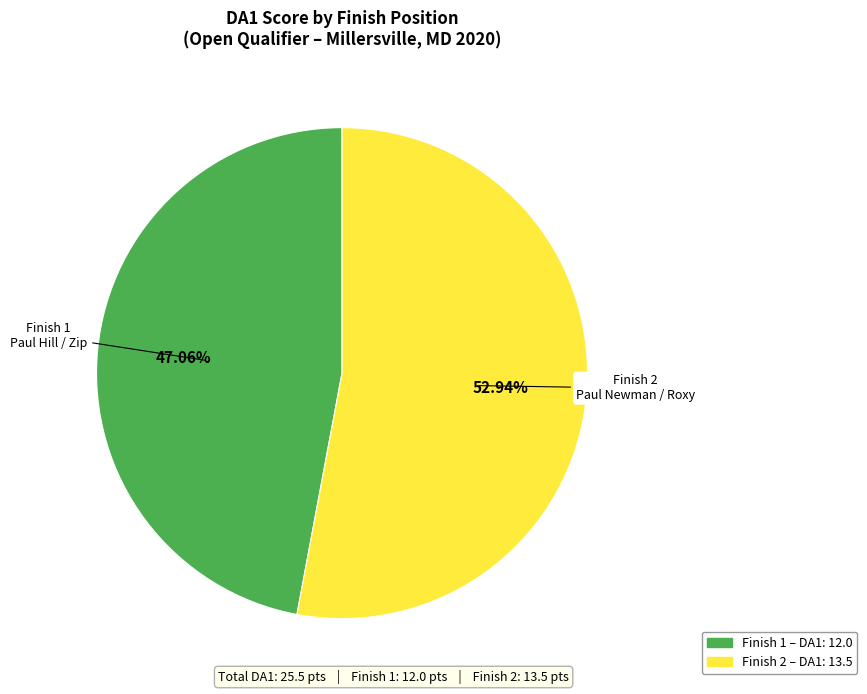

How many segments does this pie chart have?

2